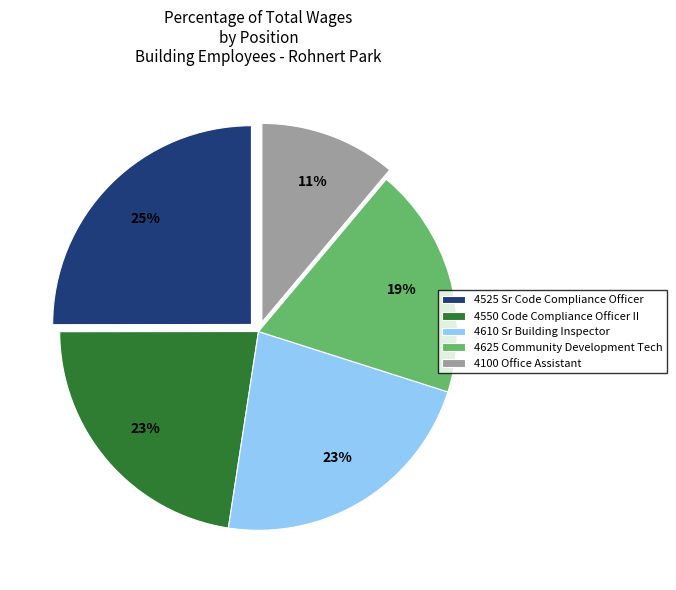

What is the largest slice in the pie chart?

4525 Sr Code Compliance Officer